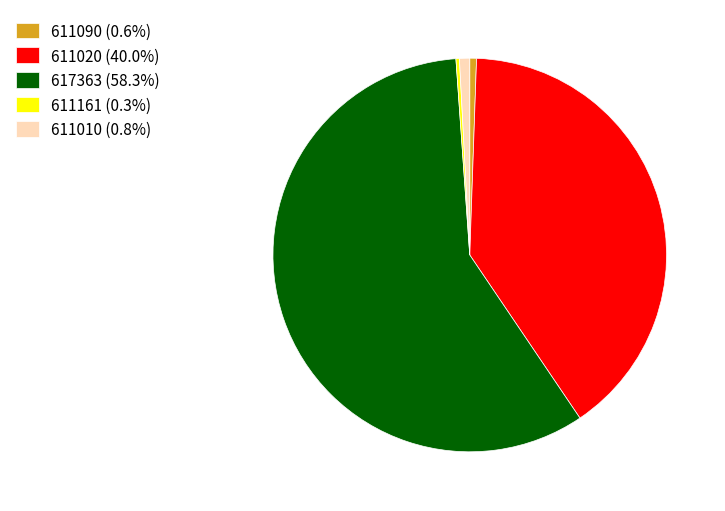

Is there a majority slice in this chart?

Yes